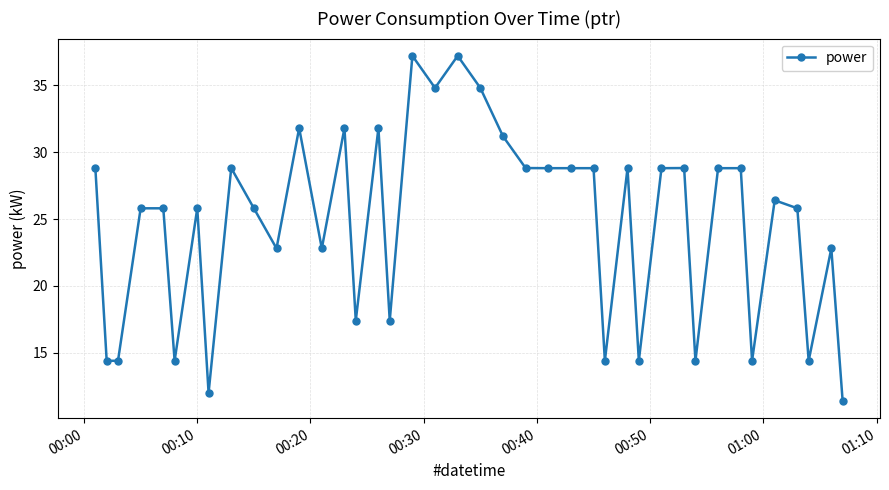

How many lines are shown in the chart?

1